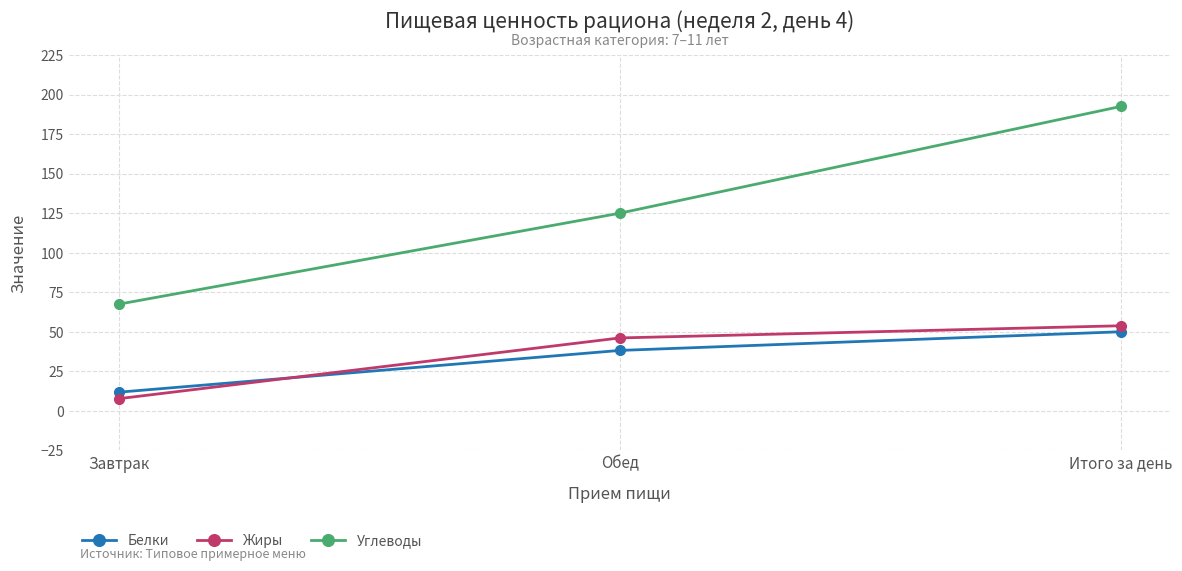

Reading right to left, list all the values displayed in this chart.

Белки: Итого за день=50.0	Обед=38.2	Завтрак=11.8
Жиры: Итого за день=53.8	Обед=46.1	Завтрак=7.7
Углеводы: Итого за день=192.5	Обед=125.0	Завтрак=67.5